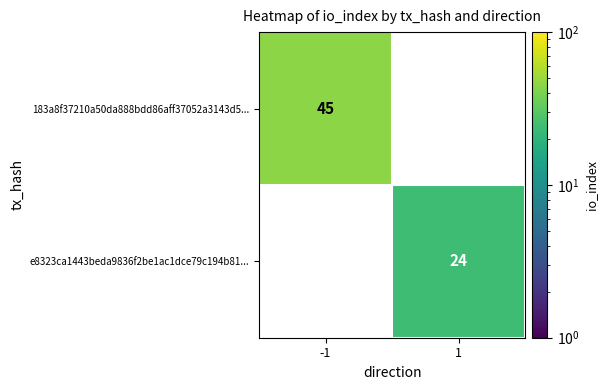

Reading right to left, extract all data points from this chart.

183a8f37210a50da888bdd86aff37052a3143d5...: 1=0	-1=45
e8323ca1443beda9836f2be1ac1dce79c194b81...: 1=24	-1=0